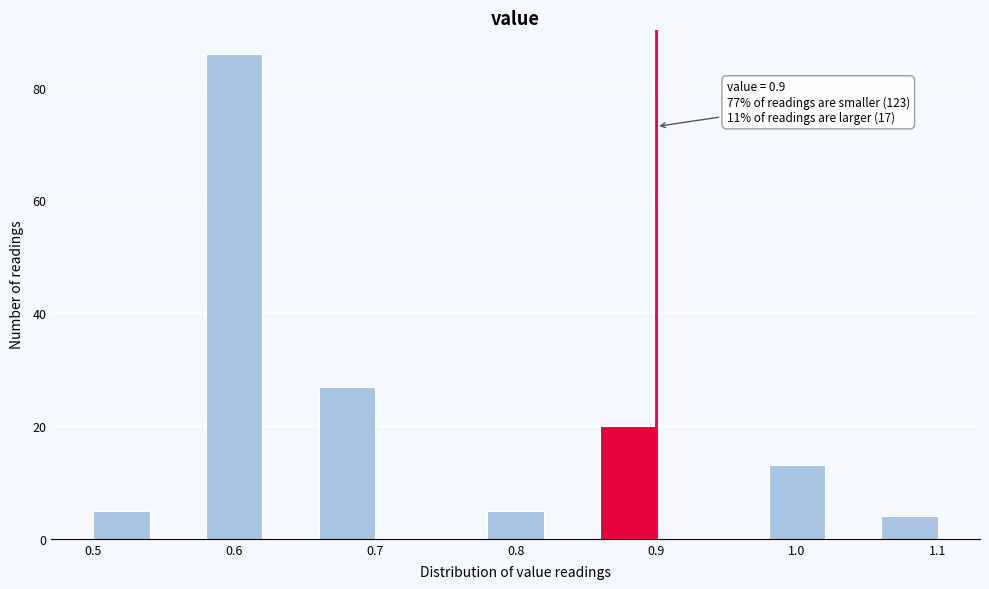

Which range on the x-axis has the tallest bar?

0.58 to 0.62